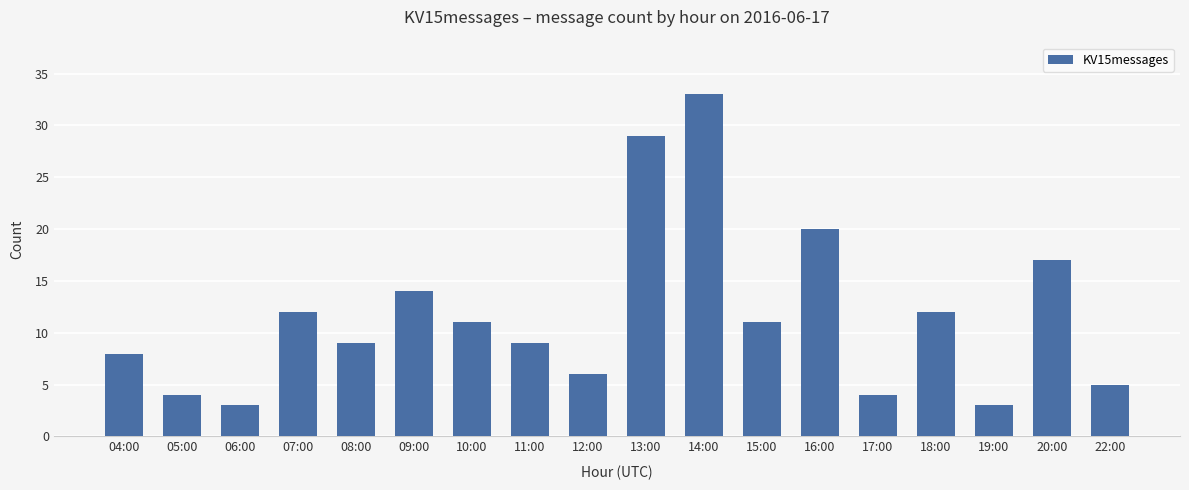

True or false: the data shows 3 at 09:00.

False